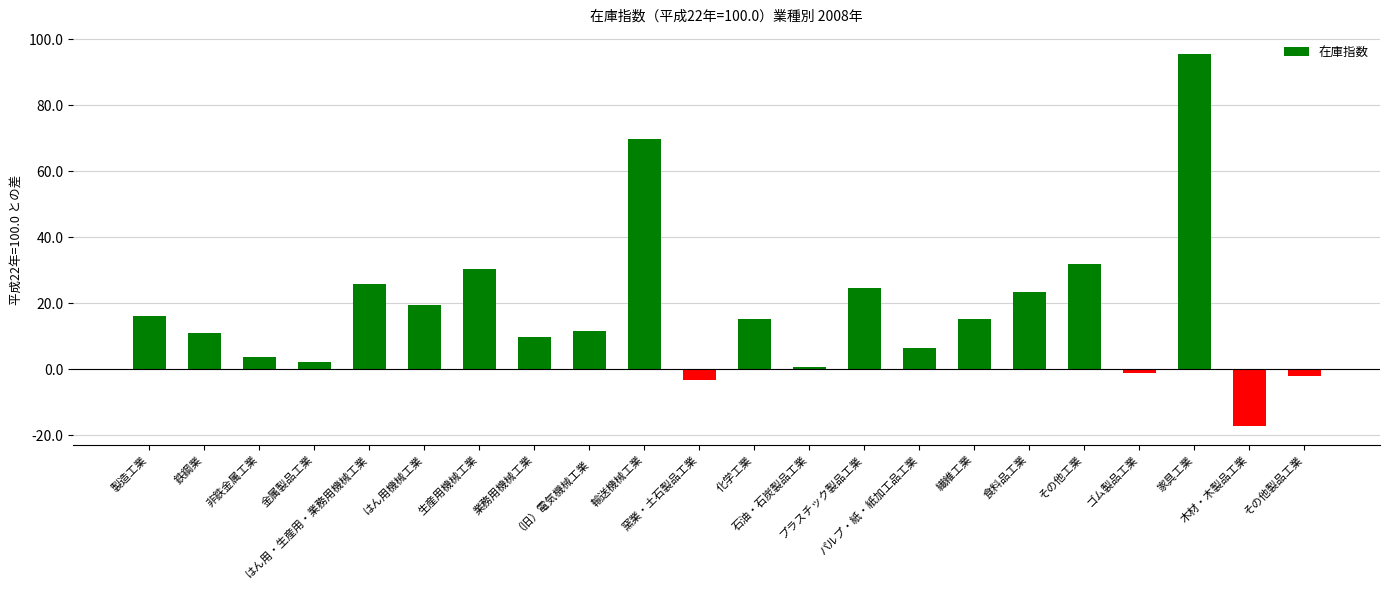

The value at 製造工業 is 25.5. True or false?

False